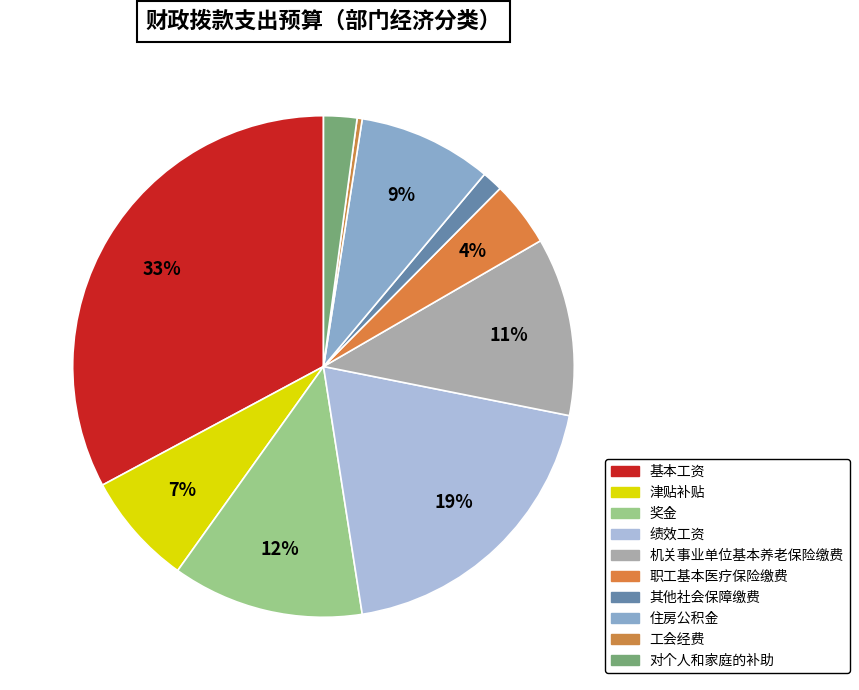

How many segments does this pie chart have?

10